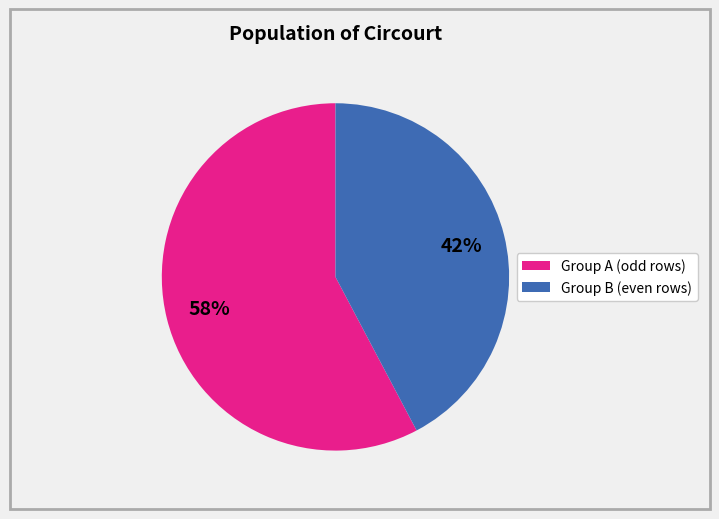

Is there any slice that represents more than half of the pie?

Yes